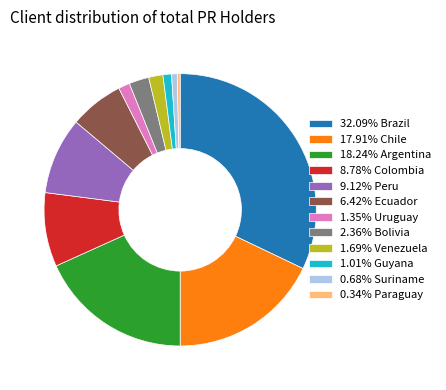

How many segments does this pie chart have?

12